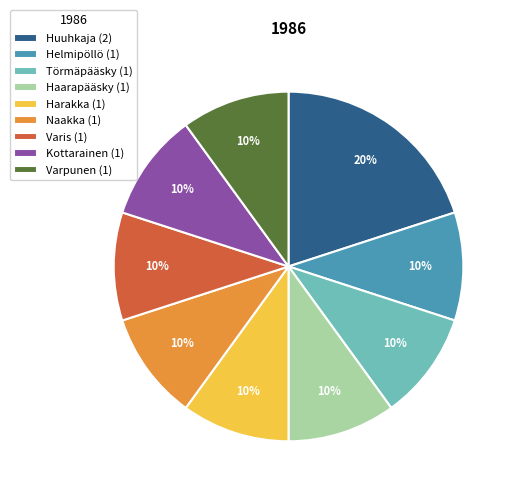

Count the number of slices in the pie.

9